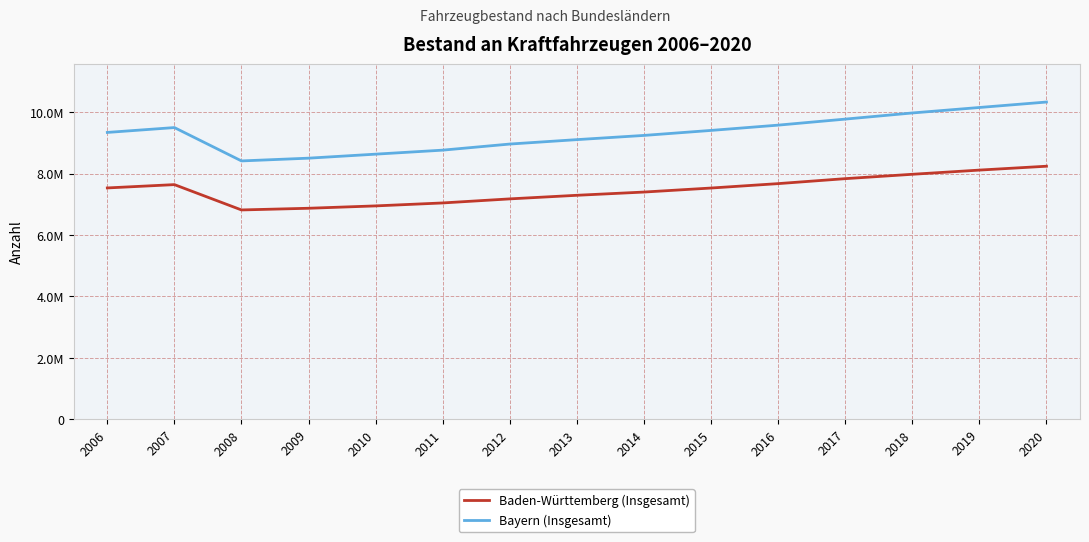

Rank the series by their average value, from highest to lowest.

Bayern (Insgesamt), Baden-Württemberg (Insgesamt)